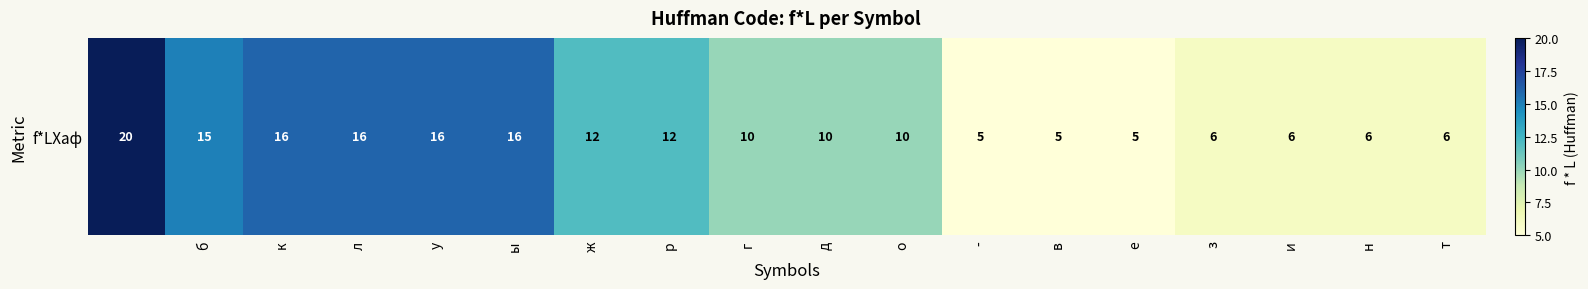

Count the number of data series in this chart.

1